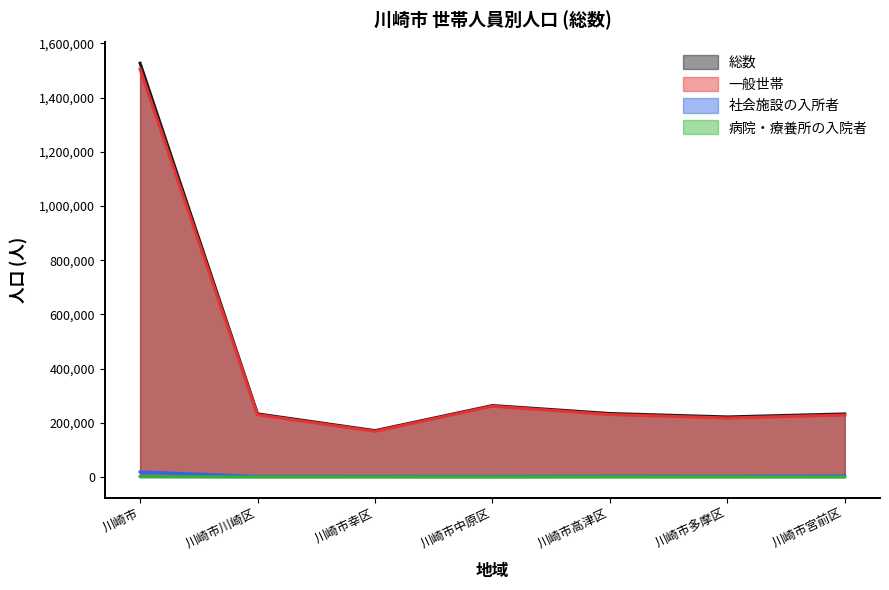

At which category is the sum across all series the highest?

川崎市